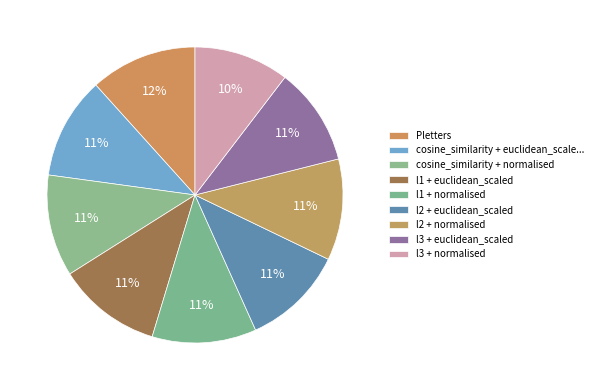

How many segments does this pie chart have?

9